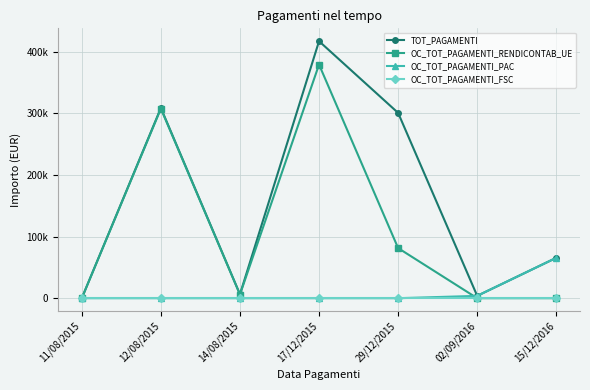

What is the label of the 2nd point from the right?

02/09/2016